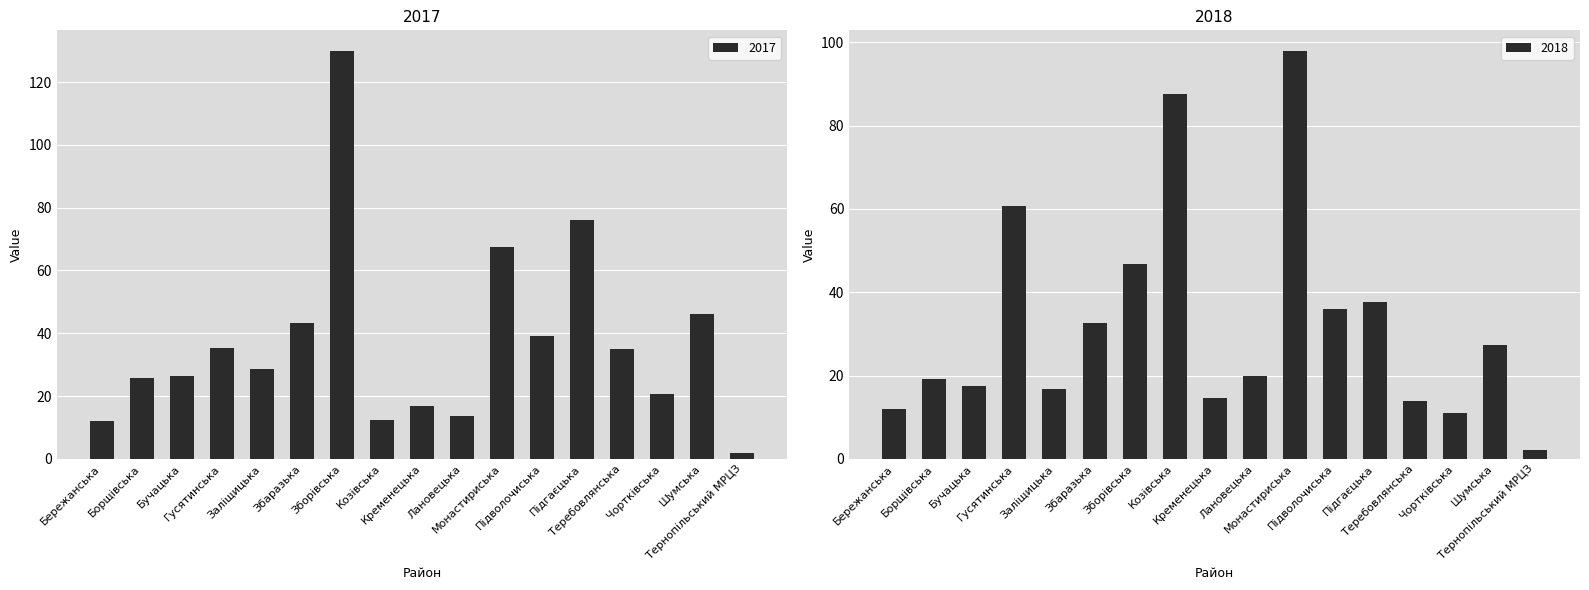

What is the label of the 3rd bar from the left?

Бучацька